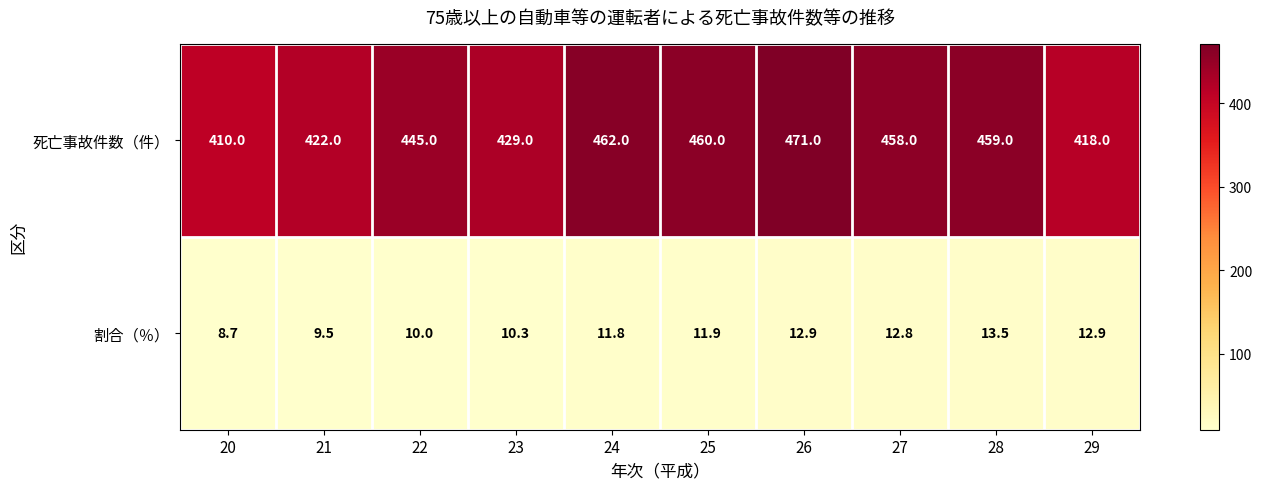

What is the spread (max minus min) of values at 28?

445.5